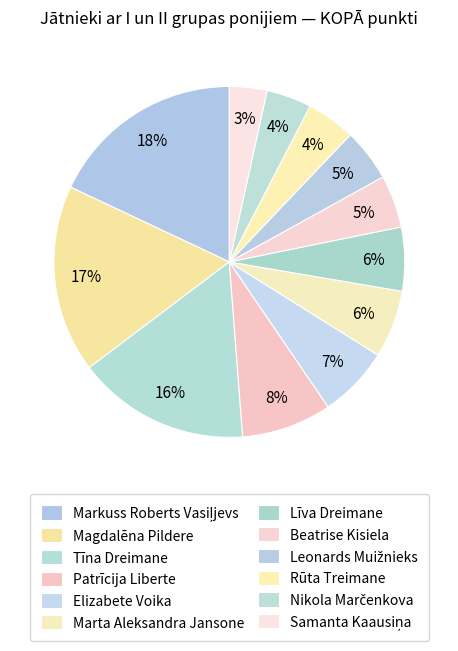

How many slices are in this pie chart?

12